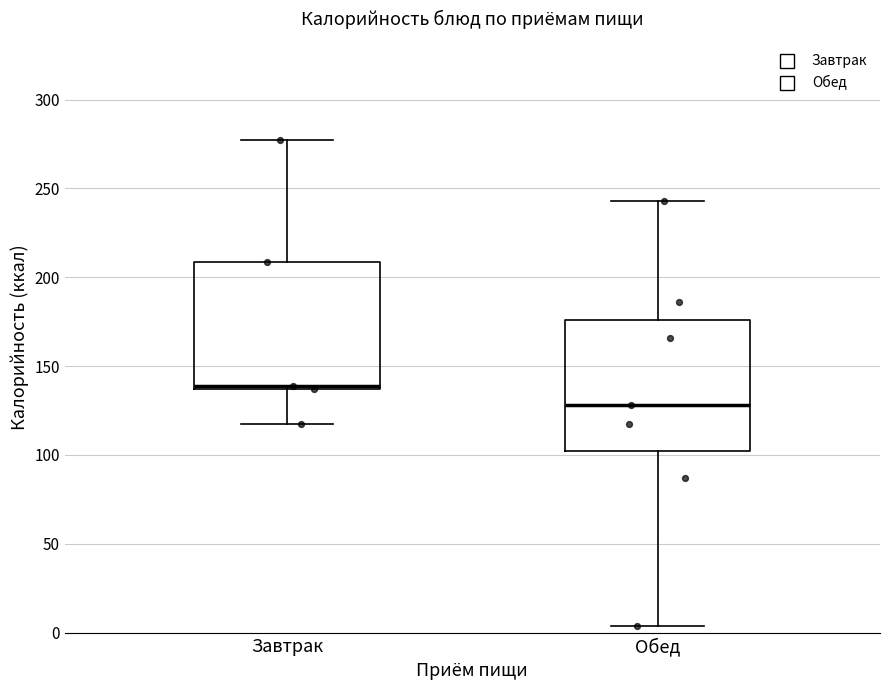

Reading left to right, read every box against the y-axis: the position of its median line, the range the box covers, and the ends of its whiskers. The values are not printed on the chart, so give them approximately, as read against the axis.

Завтрак: median 140, box 135 to 210, whiskers 115 to 275
Обед: median 130, box 100 to 175, whiskers 5 to 245